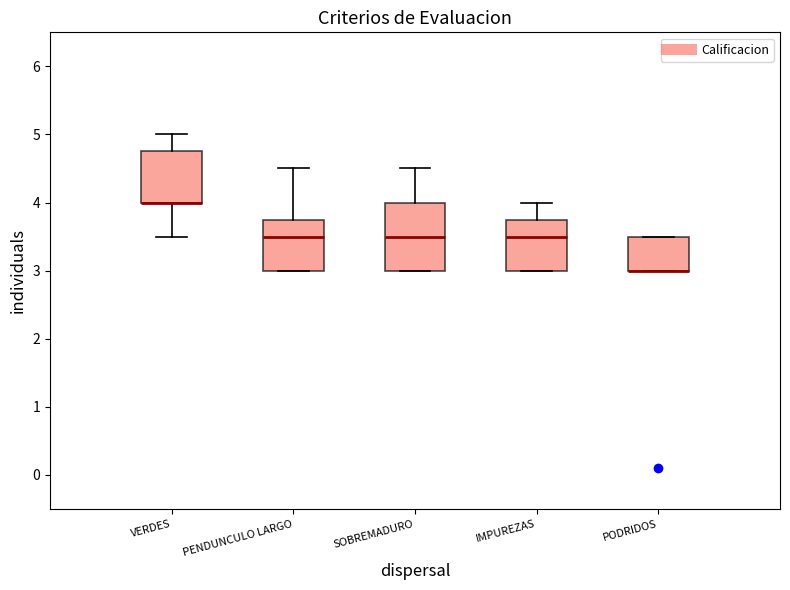

Where does the upper whisker of the box for IMPUREZAS end on the y-axis? The values are not printed on the chart, so give them approximately, as read against the axis.

4.0